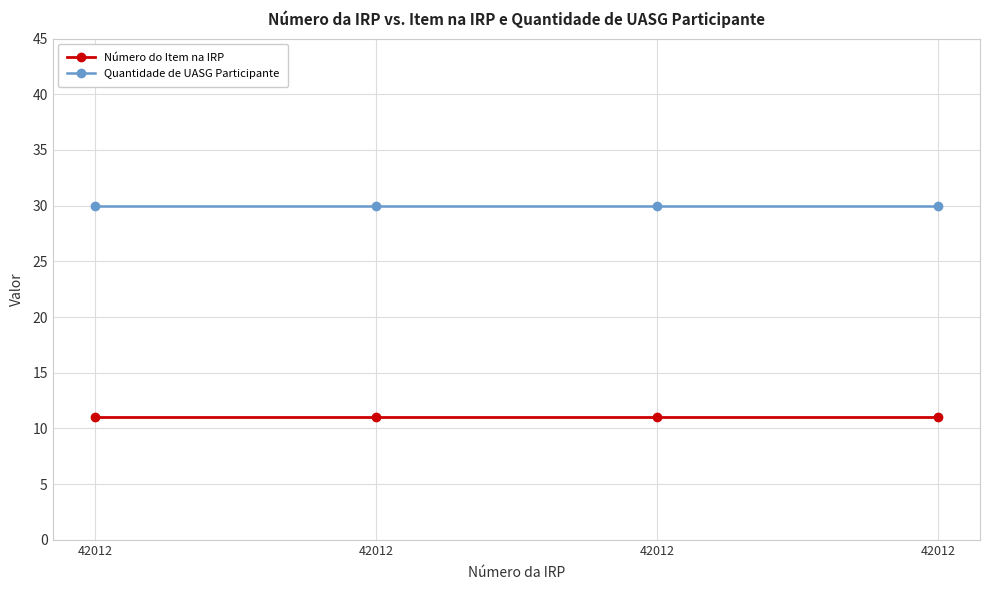

Reading right to left, extract all data points from this chart.

Número do Item na IRP: 42012=11	42012=11	42012=11	42012=11
Quantidade de UASG Participante: 42012=30	42012=30	42012=30	42012=30